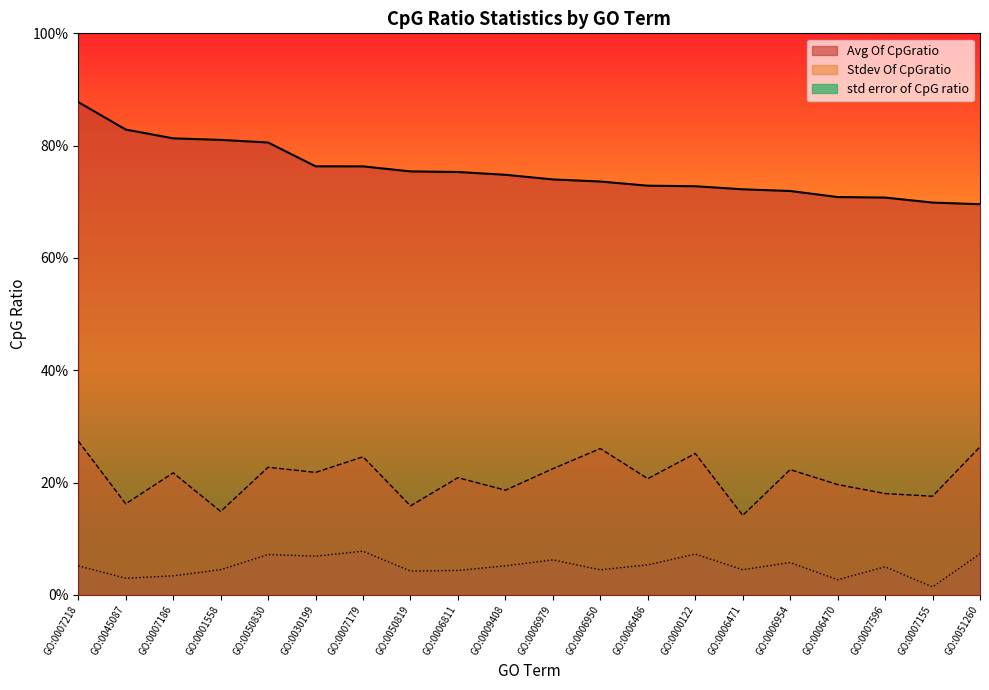

Reading right to left, transcribe all the data shown in this chart.

Avg Of CpGratio: GO:0051260=0.7	GO:0007155=0.7	GO:0007596=0.7	GO:0006470=0.7	GO:0006954=0.7	GO:0006471=0.7	GO:0000122=0.7	GO:0006486=0.7	GO:0006950=0.7	GO:0006979=0.7	GO:0009408=0.7	GO:0006811=0.8	GO:0050819=0.8	GO:0007179=0.8	GO:0030199=0.8	GO:0050830=0.8	GO:0001558=0.8	GO:0007186=0.8	GO:0045087=0.8	GO:0007218=0.9
Stdev Of CpGratio: GO:0051260=0.3	GO:0007155=0.2	GO:0007596=0.2	GO:0006470=0.2	GO:0006954=0.2	GO:0006471=0.1	GO:0000122=0.3	GO:0006486=0.2	GO:0006950=0.3	GO:0006979=0.2	GO:0009408=0.2	GO:0006811=0.2	GO:0050819=0.2	GO:0007179=0.2	GO:0030199=0.2	GO:0050830=0.2	GO:0001558=0.1	GO:0007186=0.2	GO:0045087=0.2	GO:0007218=0.3
std error of CpG ratio: GO:0051260=0.1	GO:0007155=0.0	GO:0007596=0.1	GO:0006470=0.0	GO:0006954=0.1	GO:0006471=0.0	GO:0000122=0.1	GO:0006486=0.1	GO:0006950=0.0	GO:0006979=0.1	GO:0009408=0.1	GO:0006811=0.0	GO:0050819=0.0	GO:0007179=0.1	GO:0030199=0.1	GO:0050830=0.1	GO:0001558=0.0	GO:0007186=0.0	GO:0045087=0.0	GO:0007218=0.1